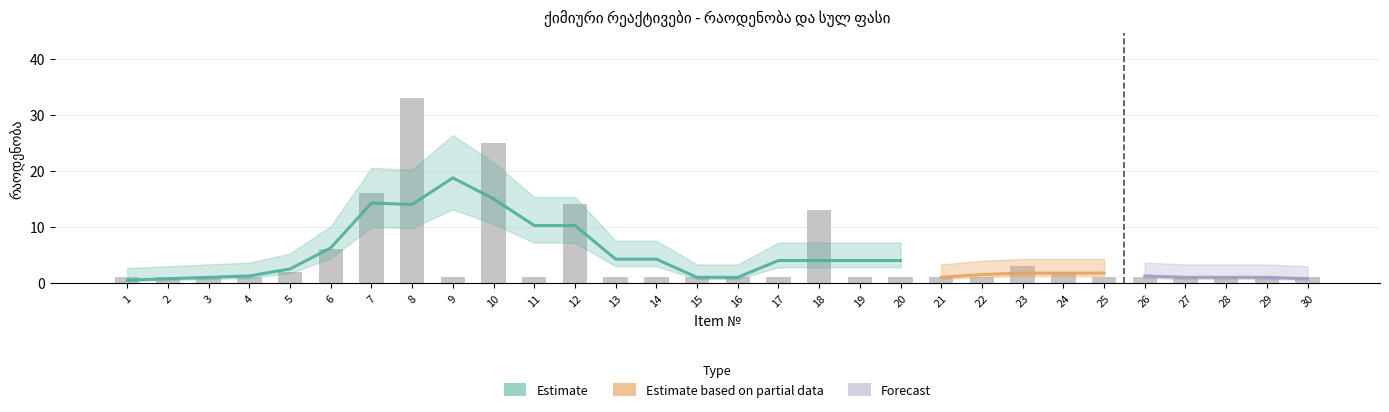

Read the value at 10, to the nearest 5.

25